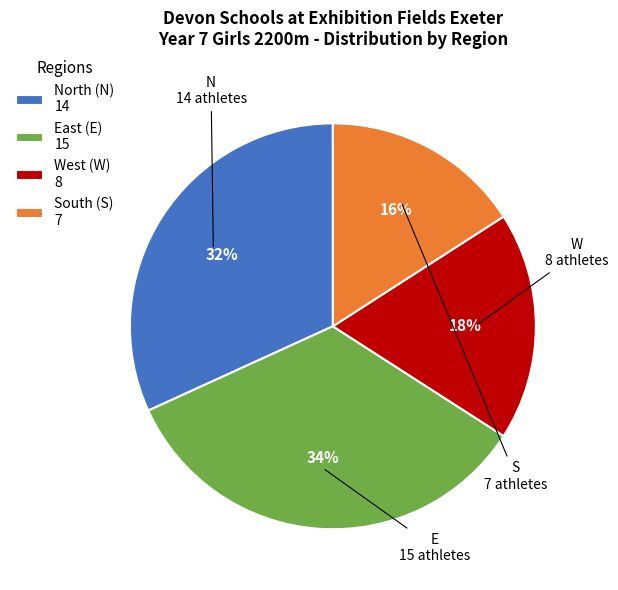

Count the number of slices in the pie.

4